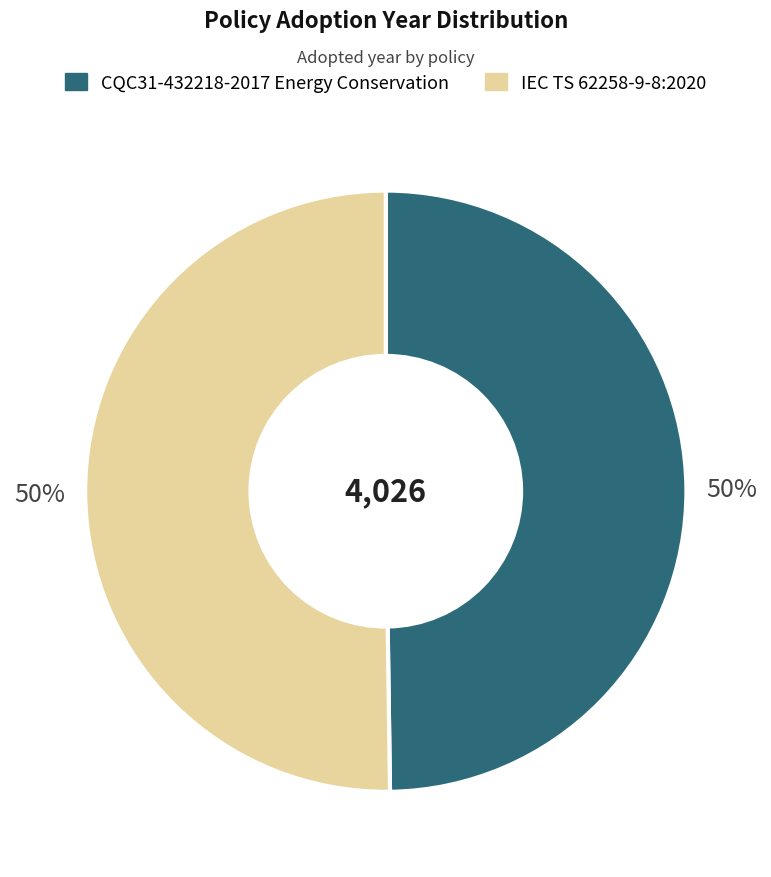

What is the ratio of the value at CQC31-432218-2017 Energy Conservation to the value at IEC TS 62258-9-8:2020?

1.0